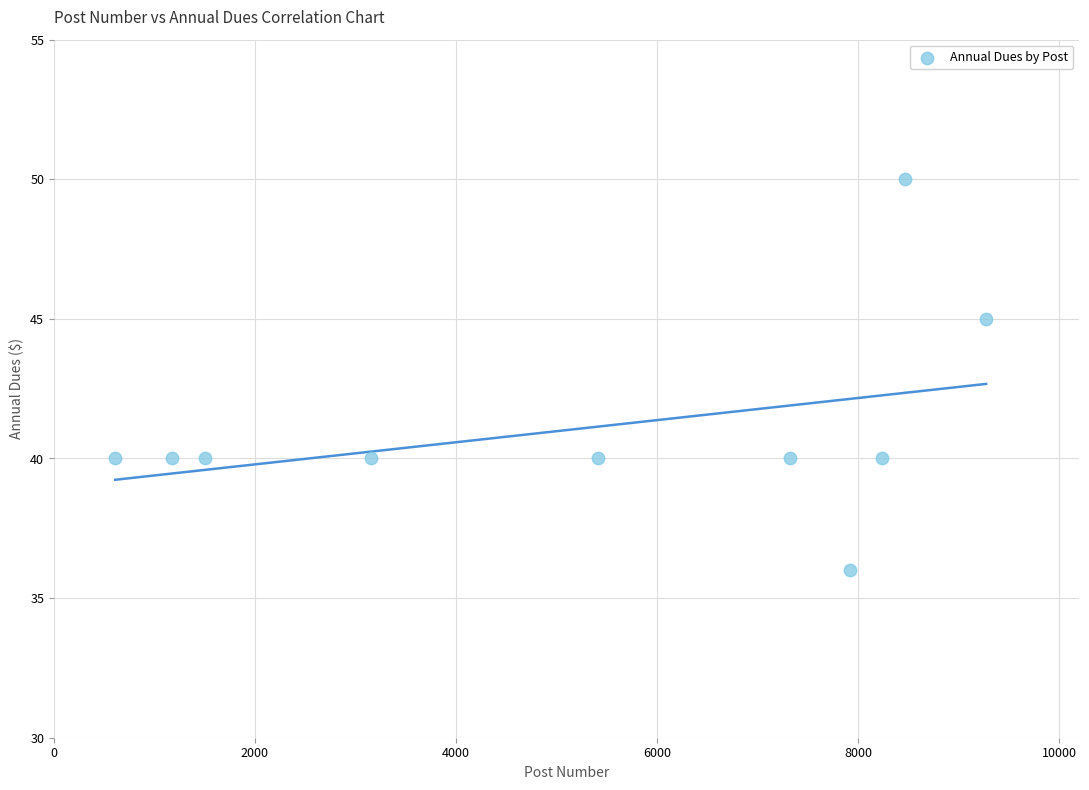

What is the range of Y values (max minus min)?

14